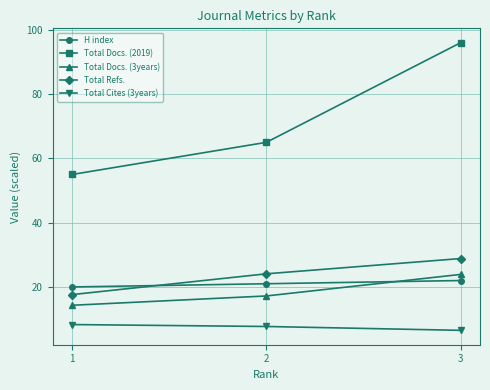

What is the difference between the highest and lowest values at 1?

46.7